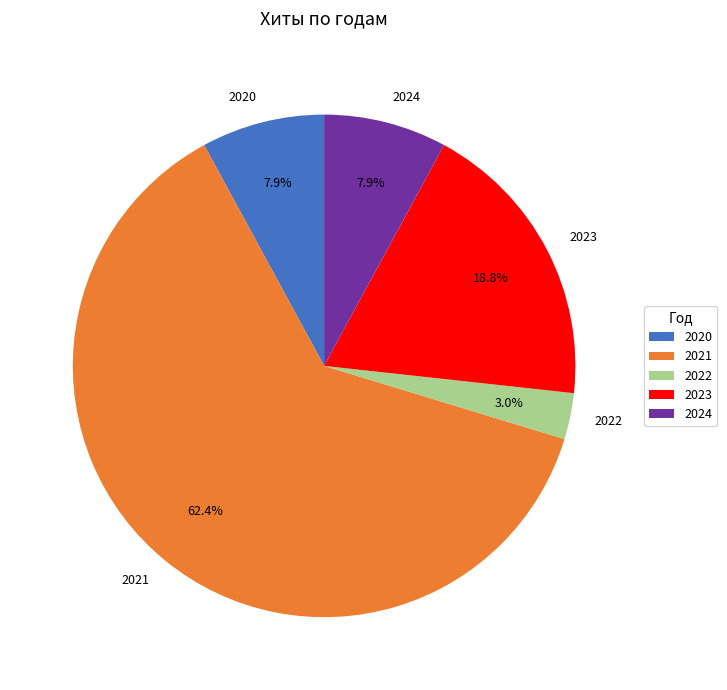

Between 2023 and 2021, which is larger?

2021